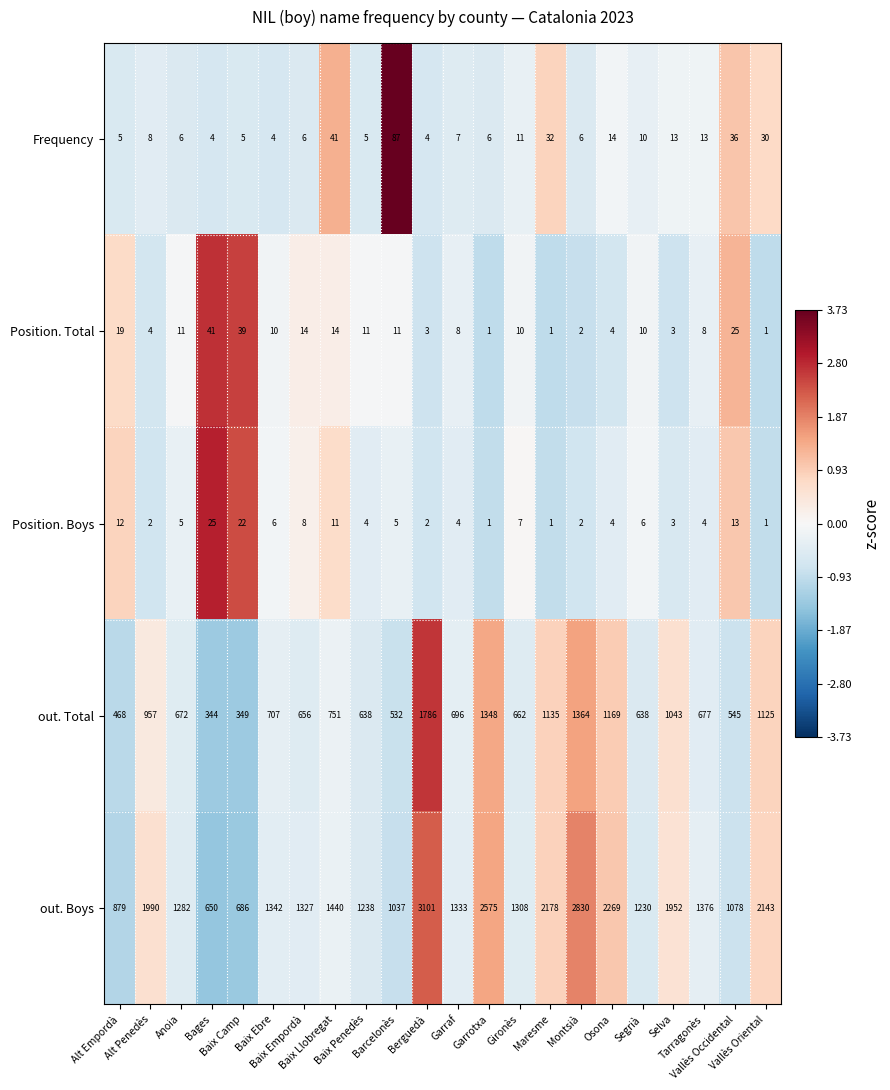

What is the sum of all out. Total values?

18262